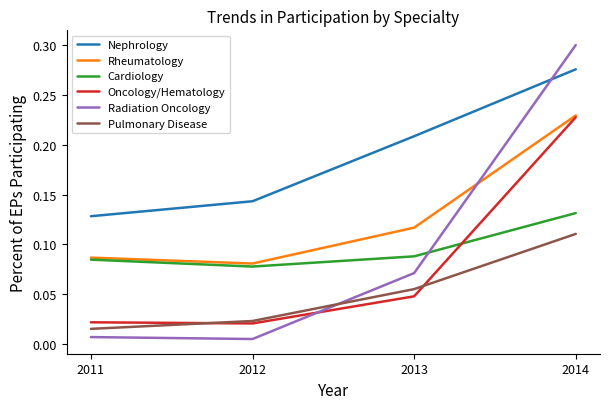

Which series has the largest total across all categories?

Nephrology